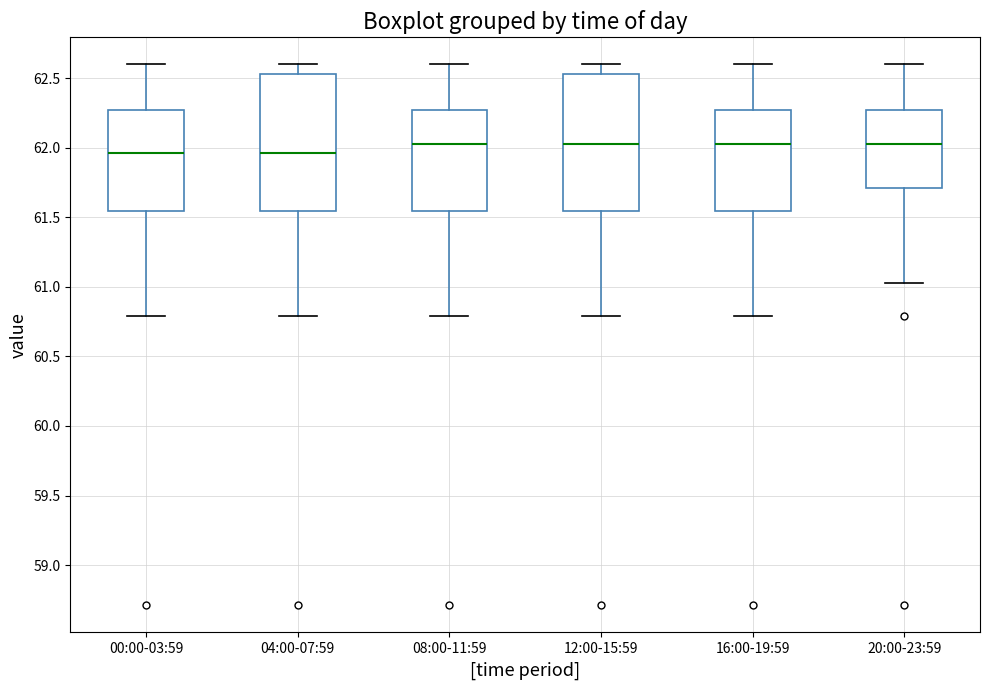

Reading left to right, transcribe this box plot: for each box, give where its median line is, the range the box spans, and where its two whiskers end, as read against the y-axis. The values are not printed on the chart, so give them approximately, as read against the axis.

00:00-03:59: median 61.95, box 61.55 to 62.30, whiskers 60.80 to 62.60
04:00-07:59: median 61.95, box 61.55 to 62.55, whiskers 60.80 to 62.60
08:00-11:59: median 62.05, box 61.55 to 62.30, whiskers 60.80 to 62.60
12:00-15:59: median 62.05, box 61.55 to 62.55, whiskers 60.80 to 62.60
16:00-19:59: median 62.05, box 61.55 to 62.30, whiskers 60.80 to 62.60
20:00-23:59: median 62.05, box 61.70 to 62.30, whiskers 61.05 to 62.60